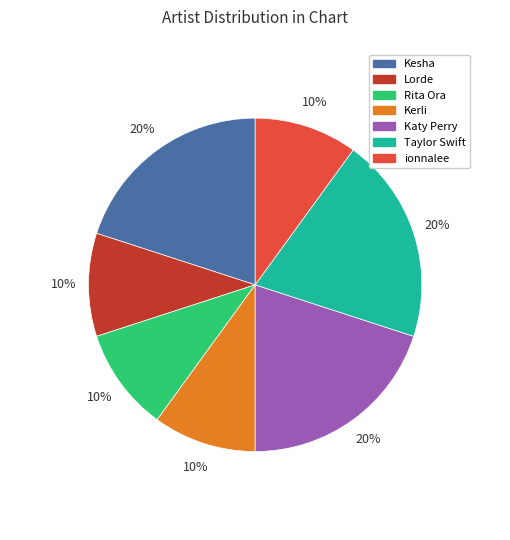

How many slices are in this pie chart?

7